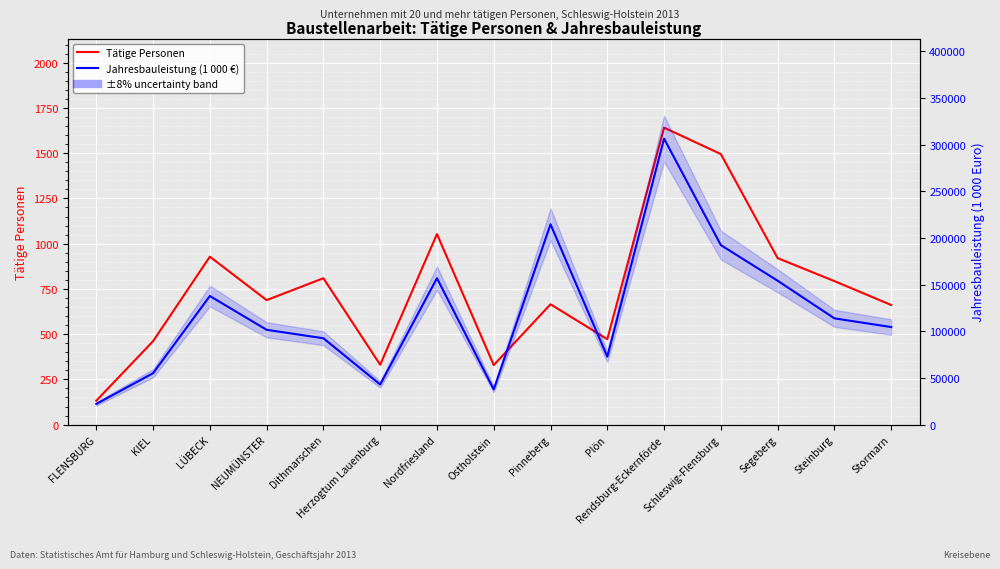

Between Pinneberg and Segeberg, which is larger?

Segeberg